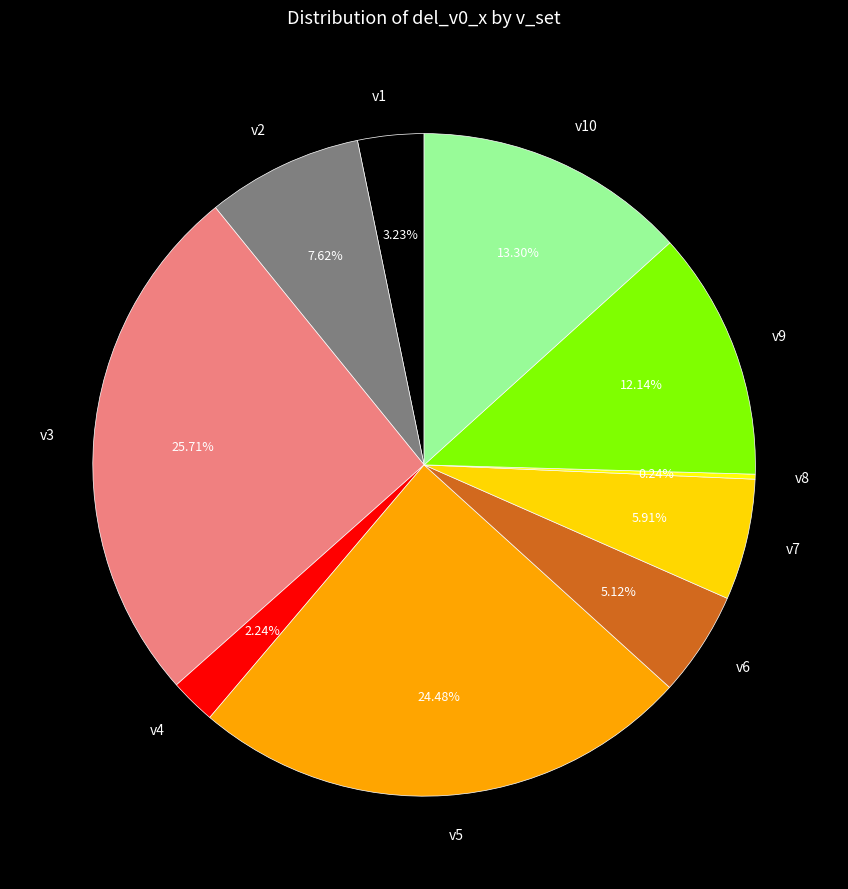

Between v3 and v9, which is larger?

v3